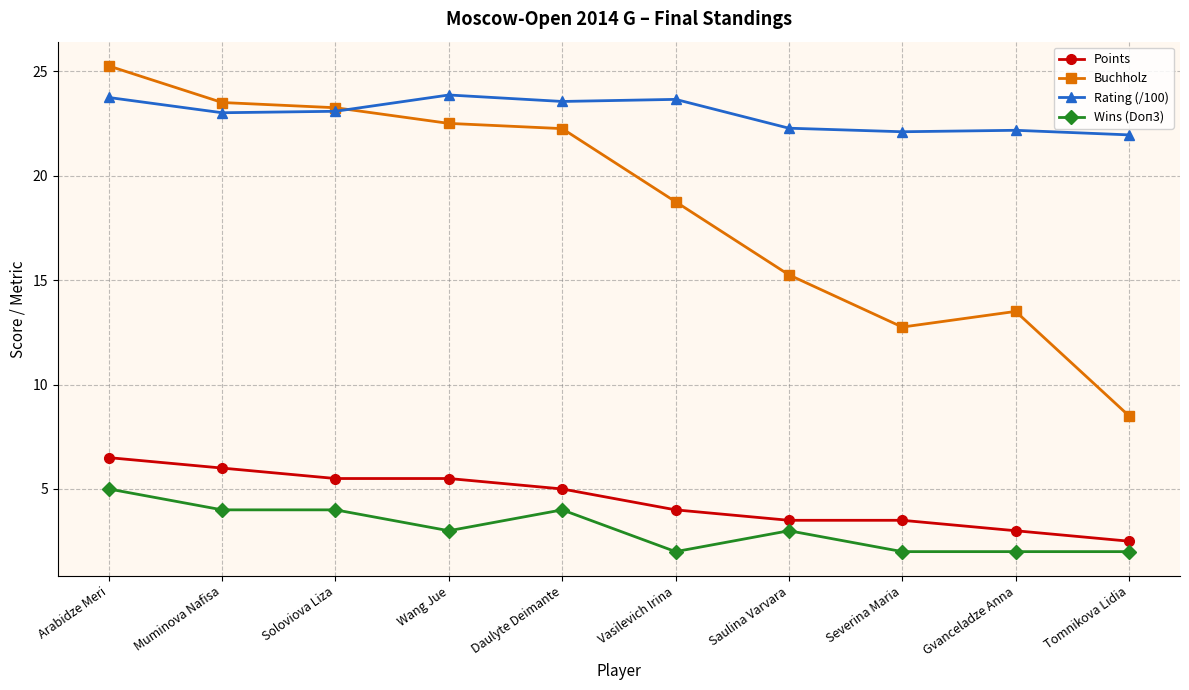

Which series changed the most between Arabidze Meri and Daulyte Deimante?

Buchholz